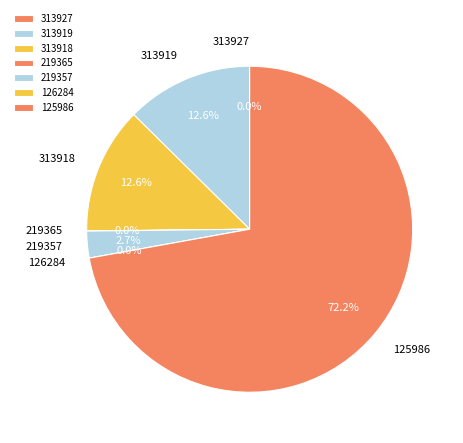

Which category has the smallest portion of the pie?

126284